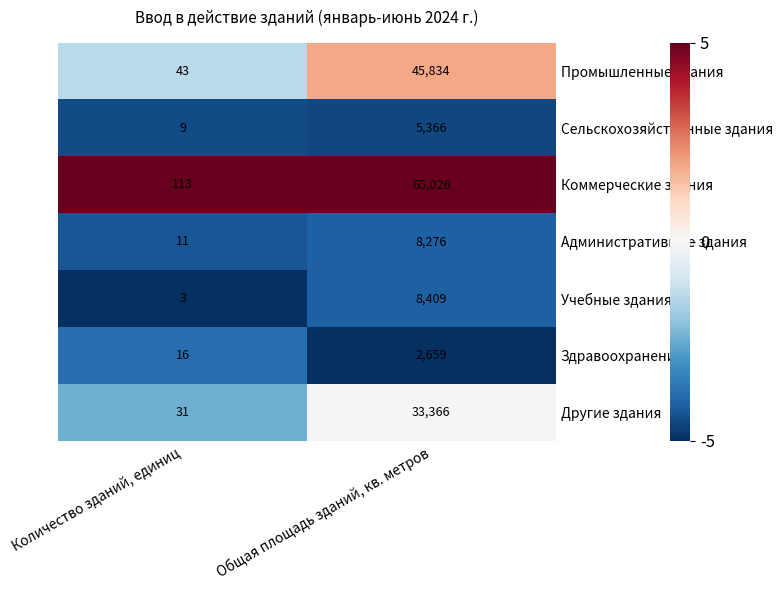

Between Количество зданий, единиц and Общая площадь зданий, кв. метров, which series saw the biggest shift?

Коммерческие здания